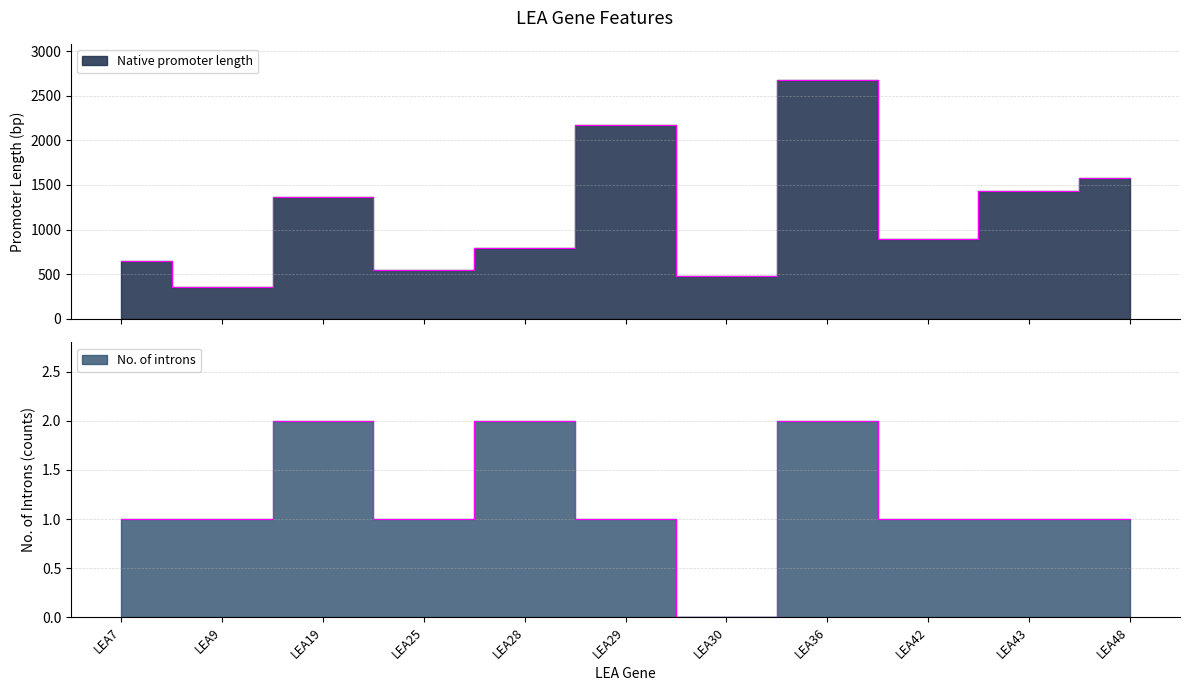

How many values in the No. of introns series are below 1?

1